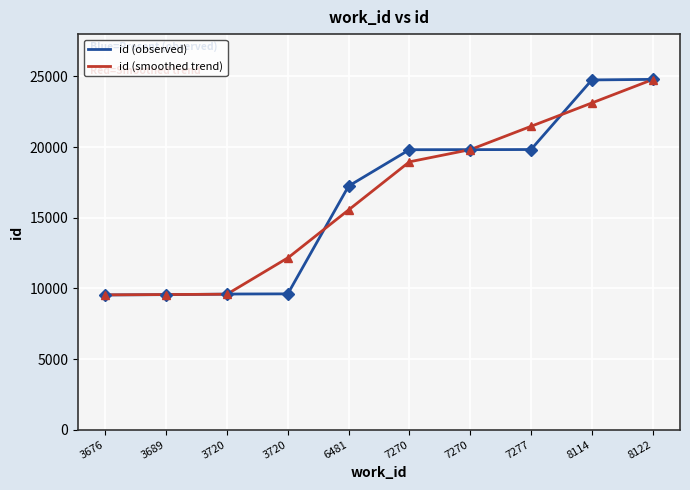

Rank the categories by value from highest to lowest.

8122, 8114, 7277, 7270, 7270, 6481, 3720, 3720, 3689, 3676